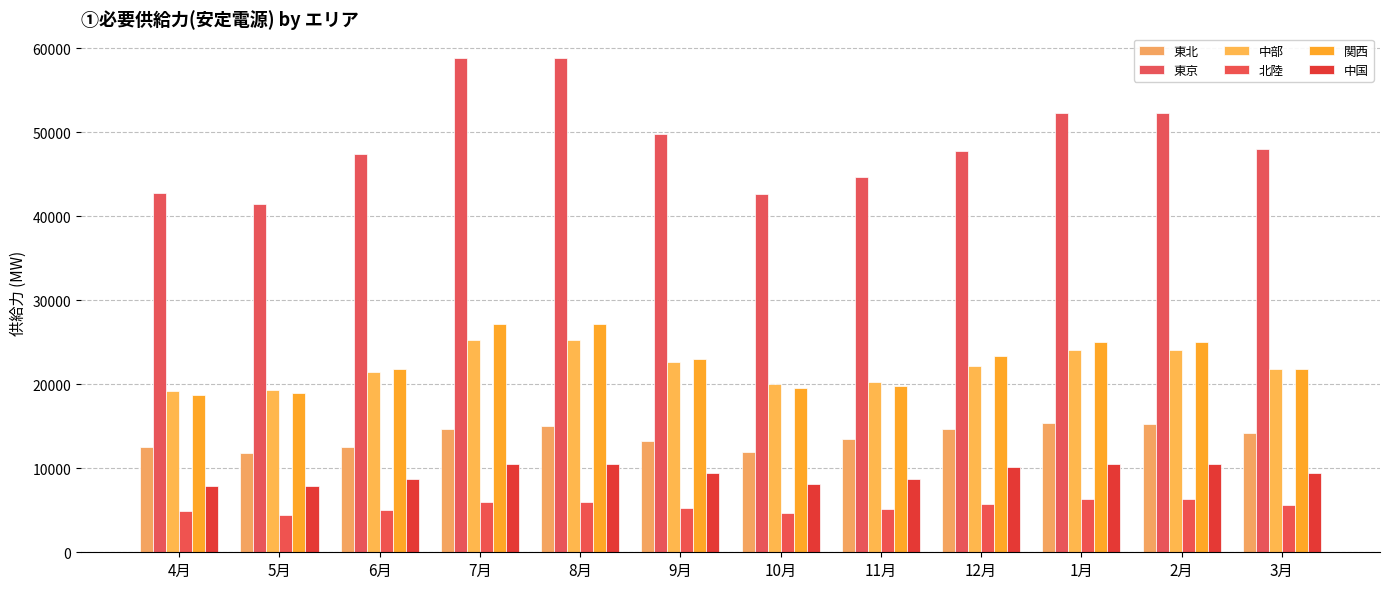

What are all the series names shown in the legend?

東北, 東京, 中部, 北陸, 関西, 中国